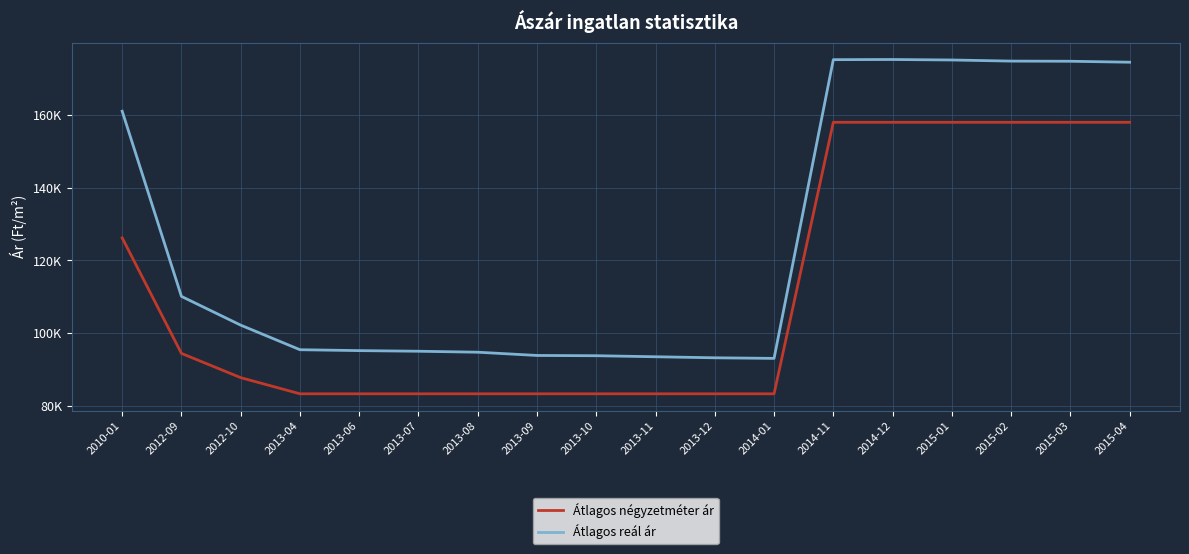

What are all the series names shown in the legend?

Átlagos négyzetméter ár, Átlagos reál ár